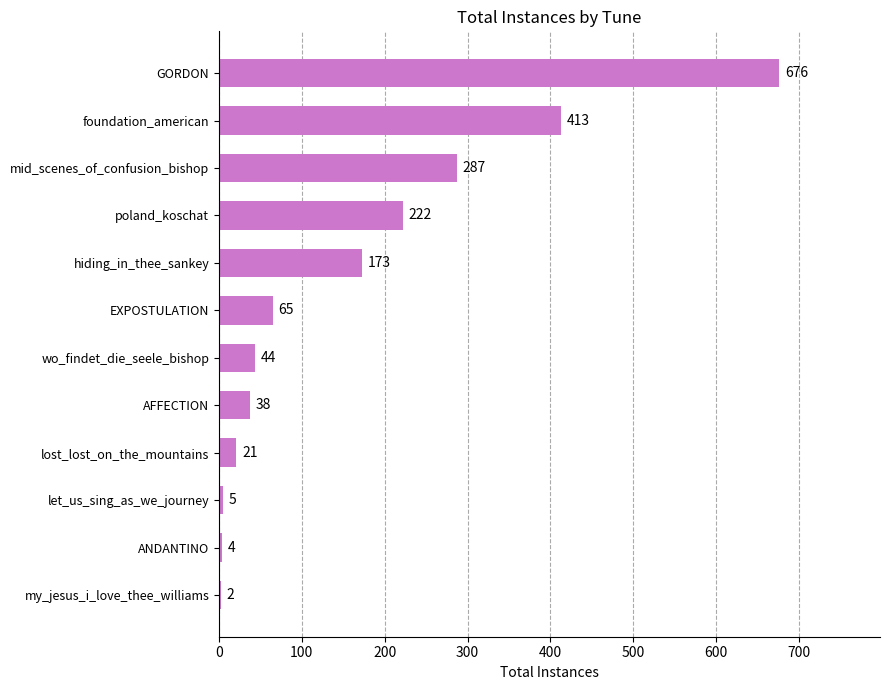

What is the sum of all values?

1950